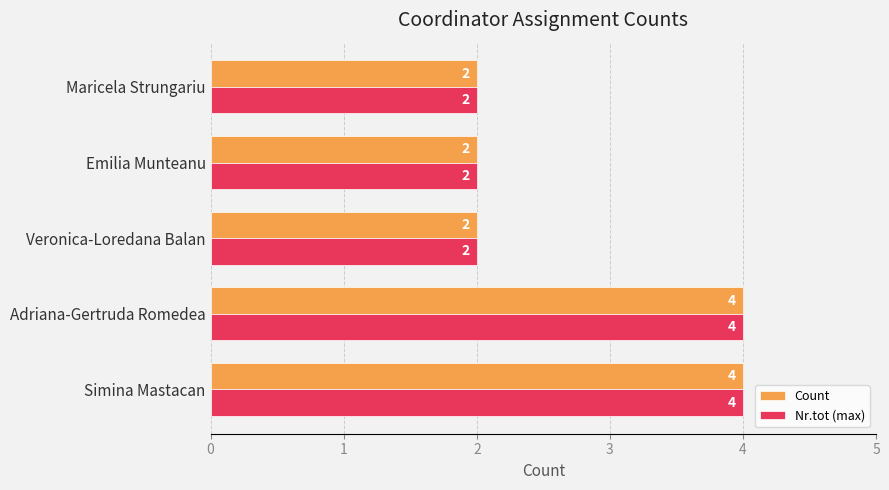

What is the total value across all series at Simina Mastacan?

8